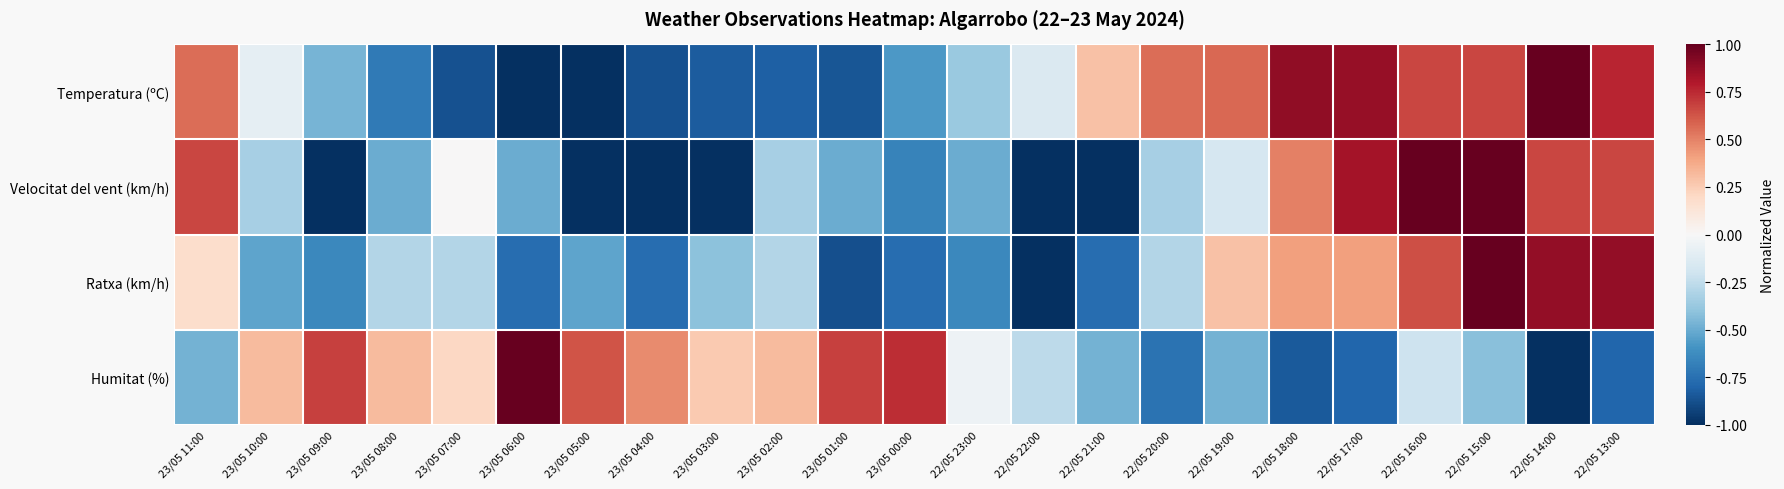

Which series has the largest range (max minus min)?

Temperatura (ºC)